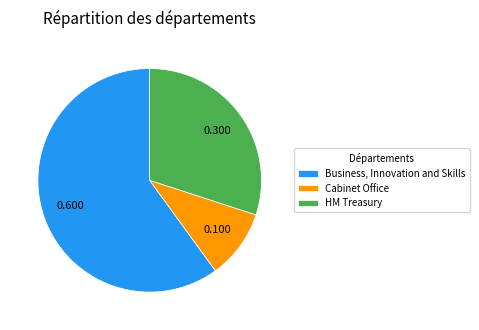

Combined, do HM Treasury and Cabinet Office account for over 50%?

No